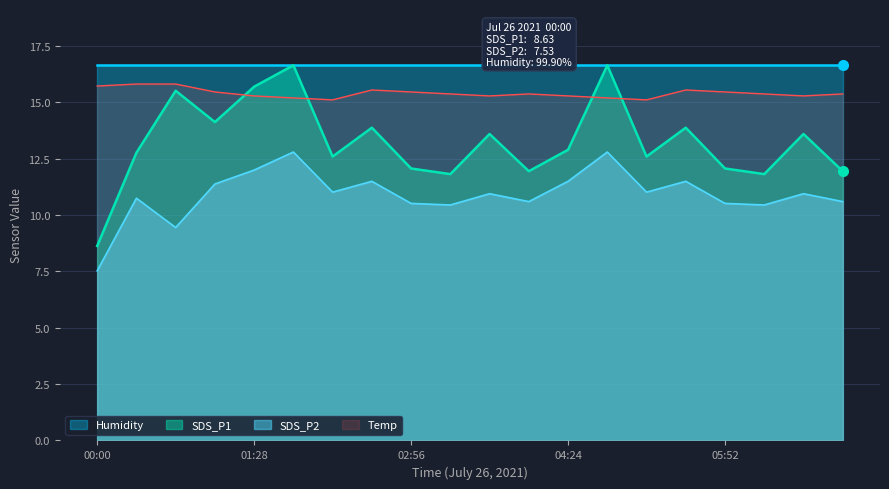

Does the chart display data point markers on the line(s)?

No